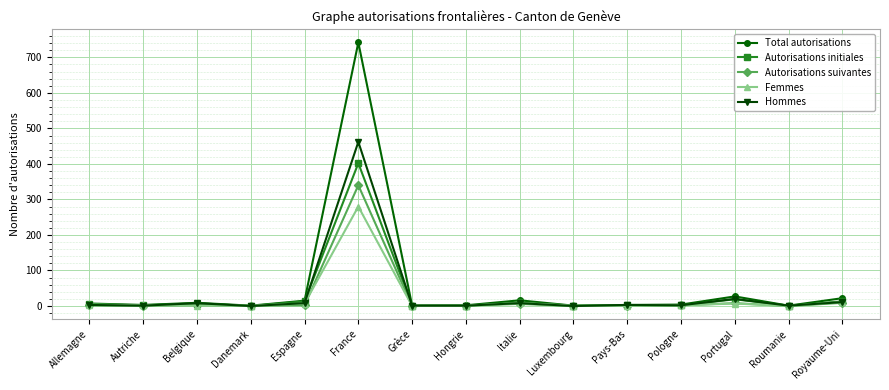

At which category is the sum across all series the highest?

France